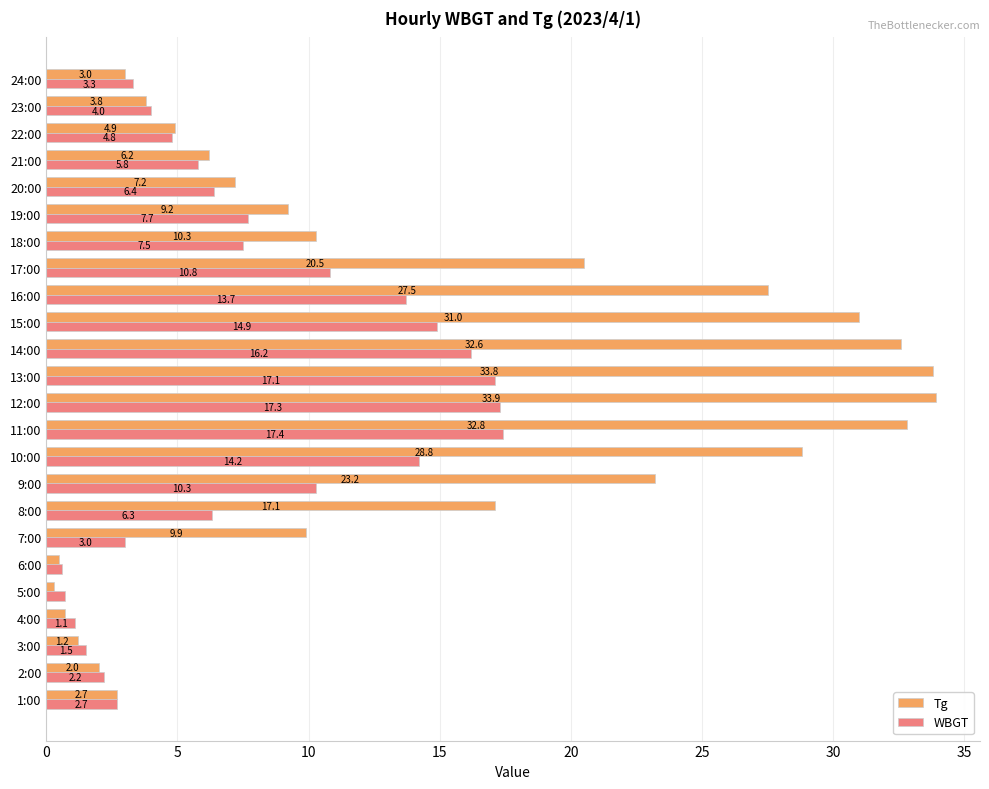

Read the Tg value at 4:00.

0.7